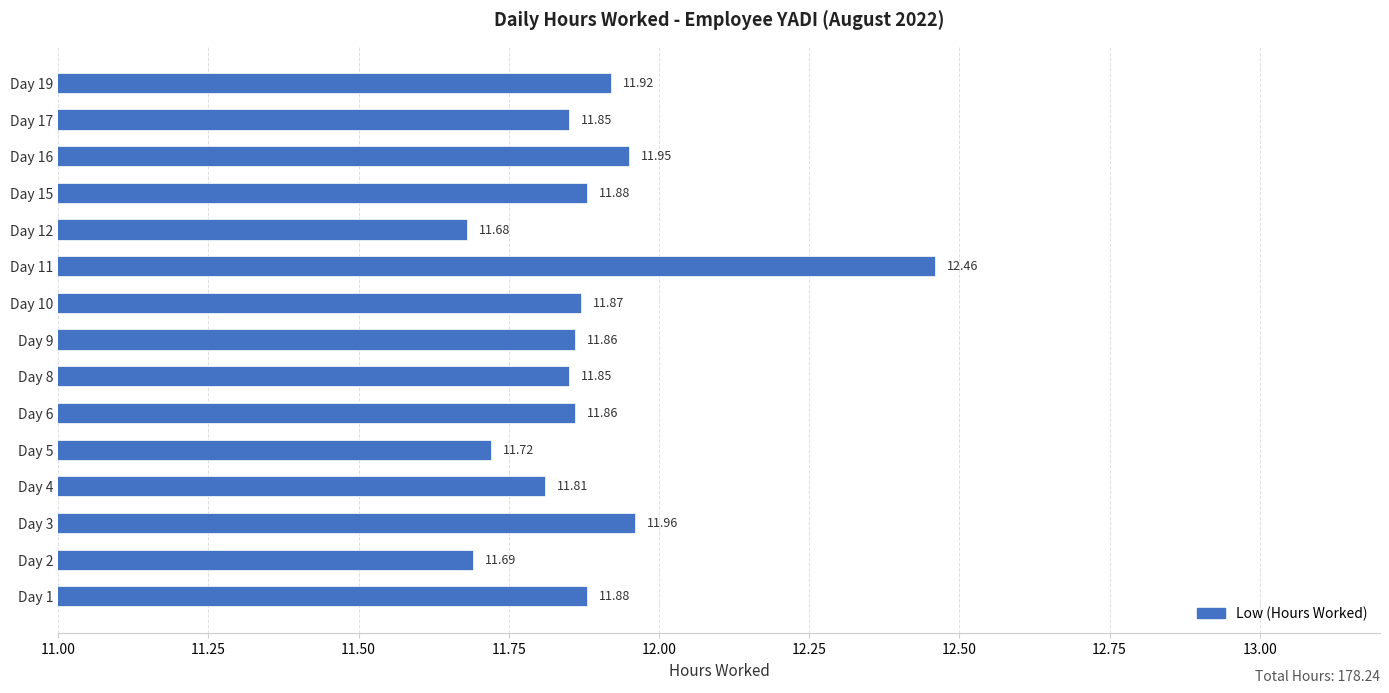

Which label corresponds to the largest value in the chart?

Day 11